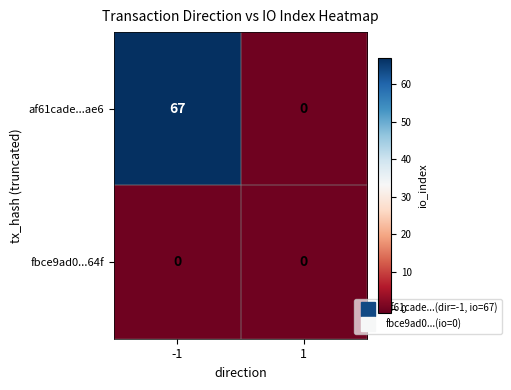

What is the sum of the af61cade...ae6 values at 1 and -1?

67